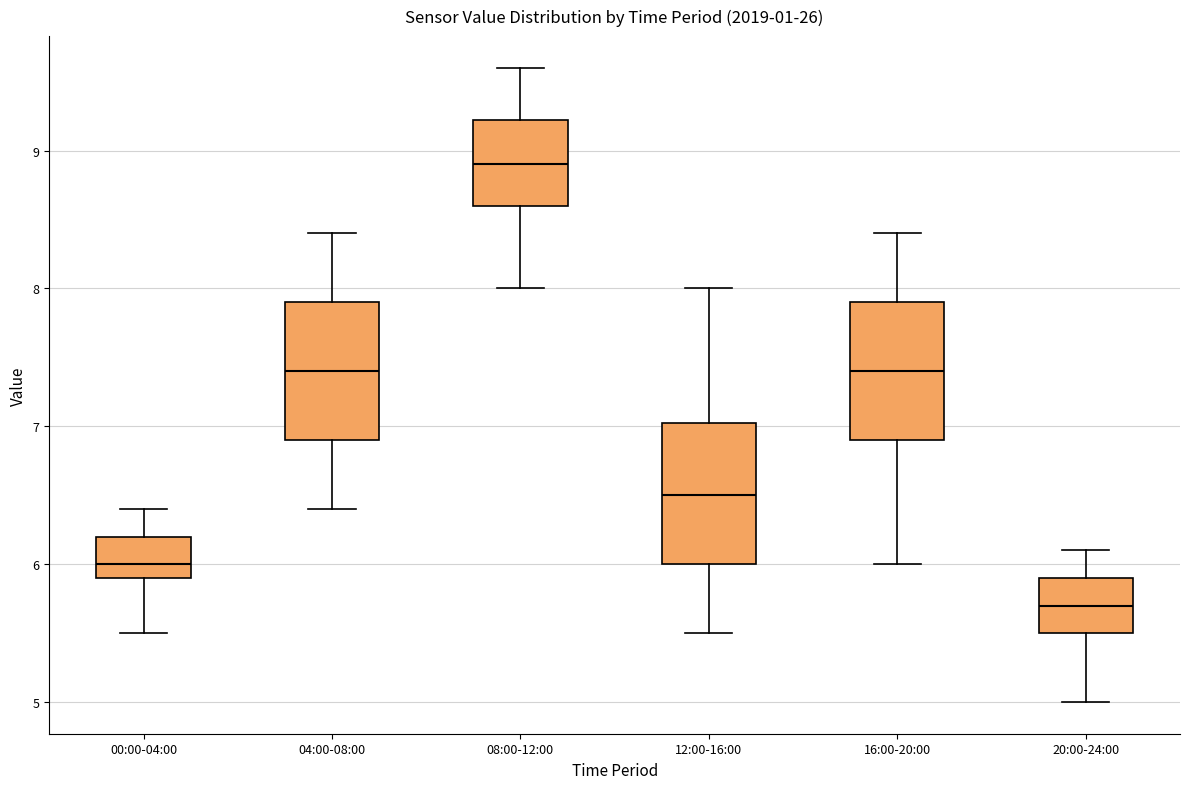

Reading left to right, transcribe this box plot: for each box, give where its median line is, the range the box spans, and where its two whiskers end, as read against the y-axis. The values are not printed on the chart, so give them approximately, as read against the axis.

00:00-04:00: median 6.0, box 5.9 to 6.2, whiskers 5.5 to 6.4
04:00-08:00: median 7.4, box 6.9 to 7.9, whiskers 6.4 to 8.4
08:00-12:00: median 8.9, box 8.6 to 9.2, whiskers 8.0 to 9.6
12:00-16:00: median 6.5, box 6.0 to 7.0, whiskers 5.5 to 8.0
16:00-20:00: median 7.4, box 6.9 to 7.9, whiskers 6.0 to 8.4
20:00-24:00: median 5.7, box 5.5 to 5.9, whiskers 5.0 to 6.1